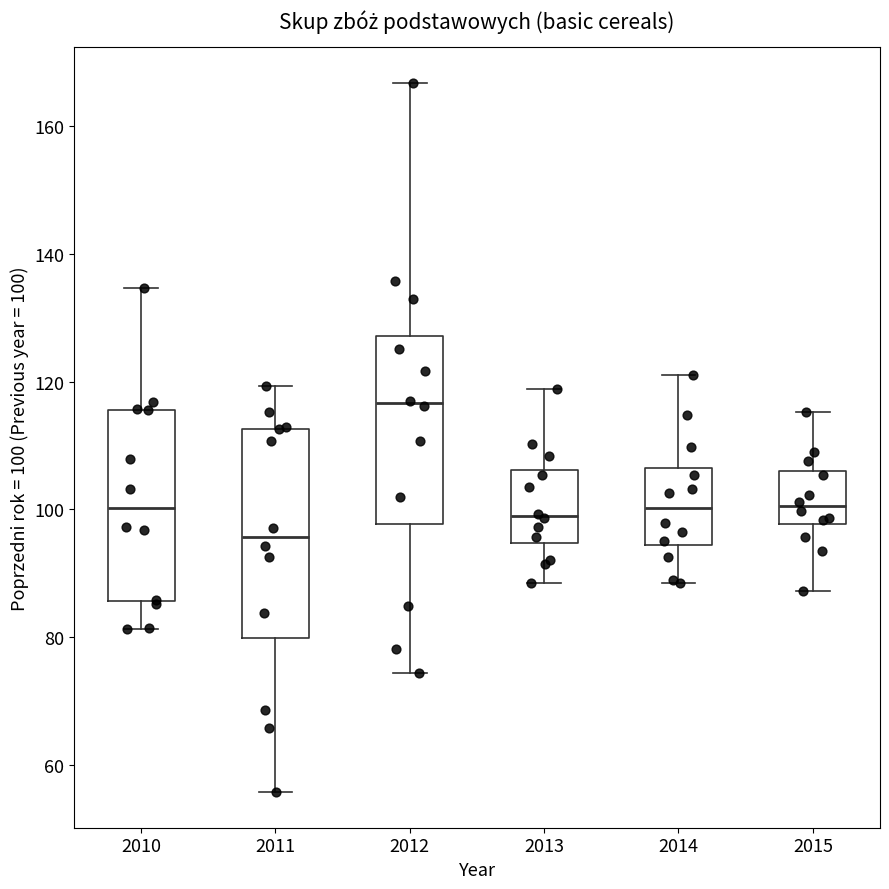

Which box is the tallest, from its lower edge to its upper edge?

2011